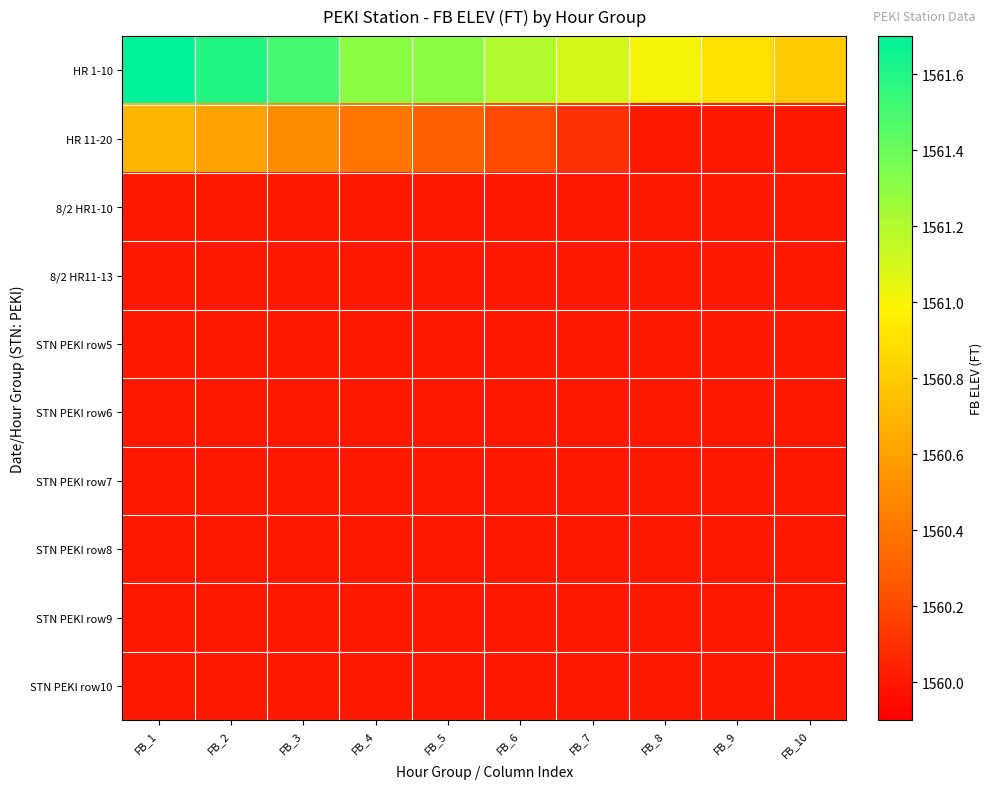

At FB_9, list the series in order from largest to smallest.

HR 1-10, HR 11-20, 8/2 HR1-10, 8/2 HR11-13, STN PEKI row5, STN PEKI row6, STN PEKI row7, STN PEKI row8, STN PEKI row9, STN PEKI row10